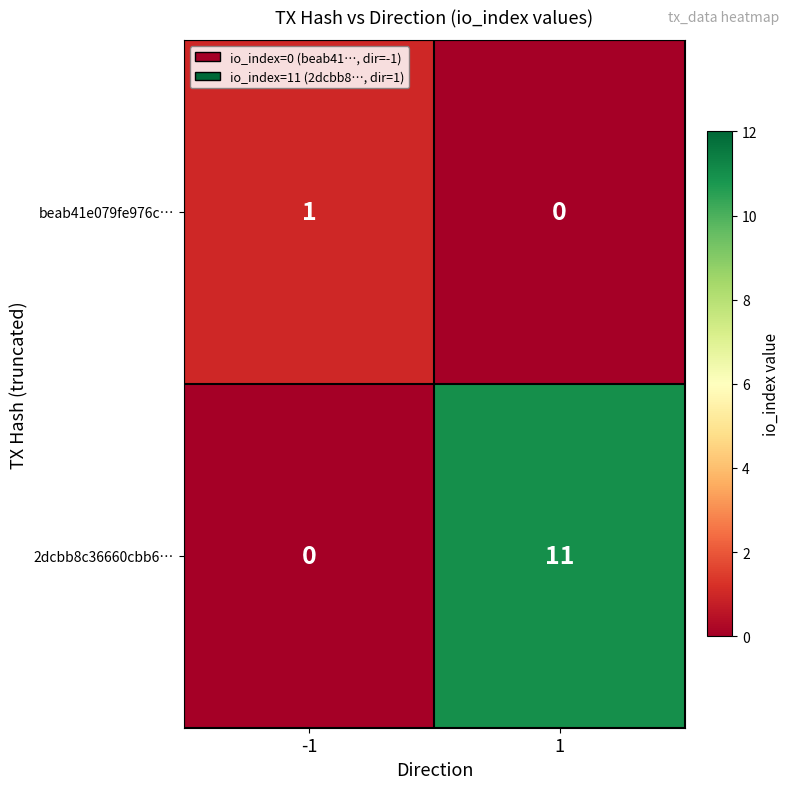

What is the maximum value shown in the chart?

11